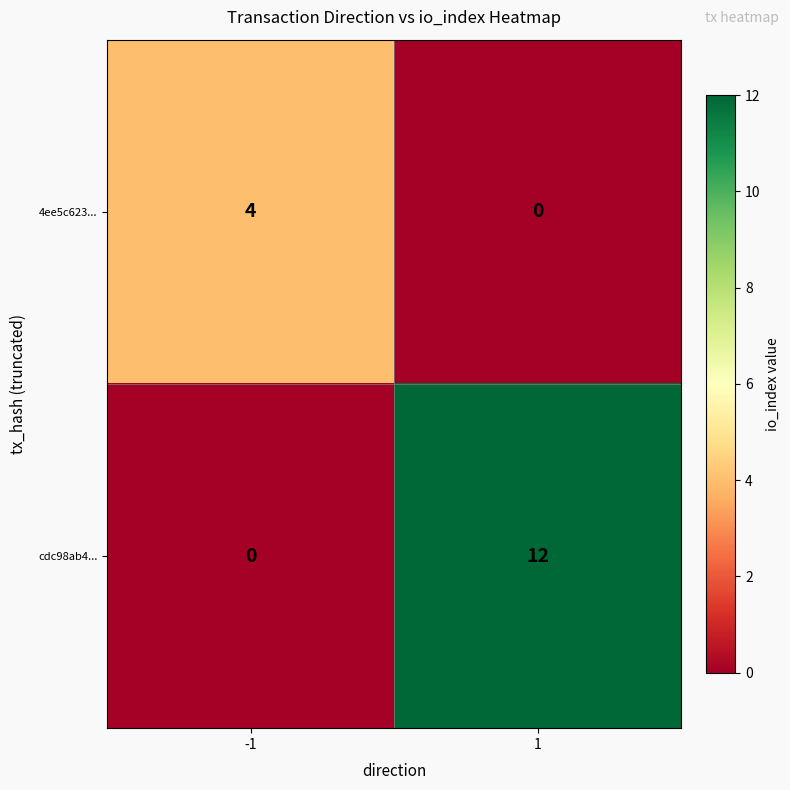

What is the difference between the 4ee5c623... values at -1 and 1?

4